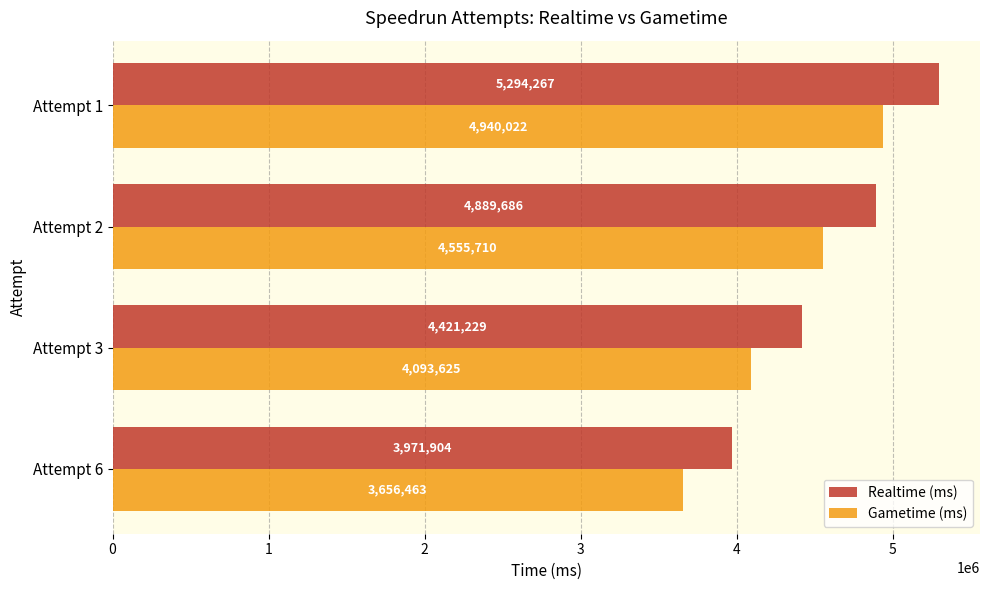

What is the difference between the second highest and minimum values in the Realtime (ms) series?

917782